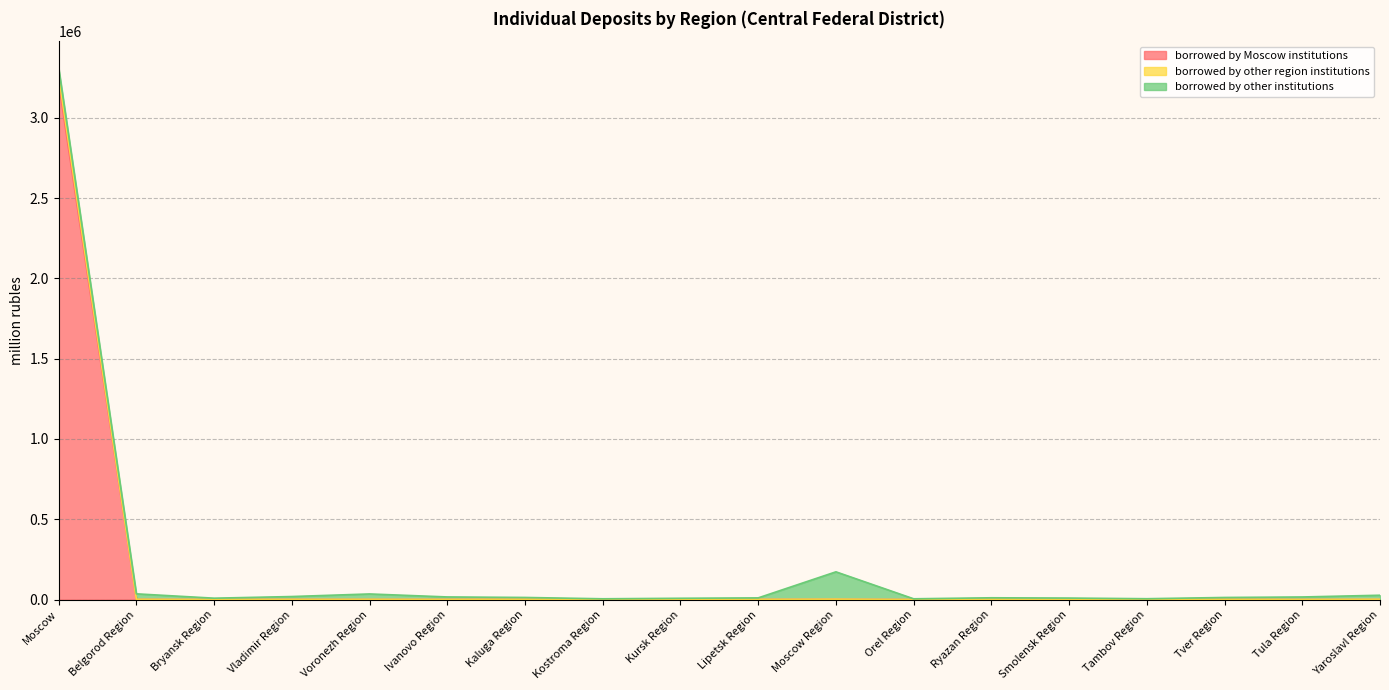

What is the difference between the highest and lowest values at Kaluga Region?

293